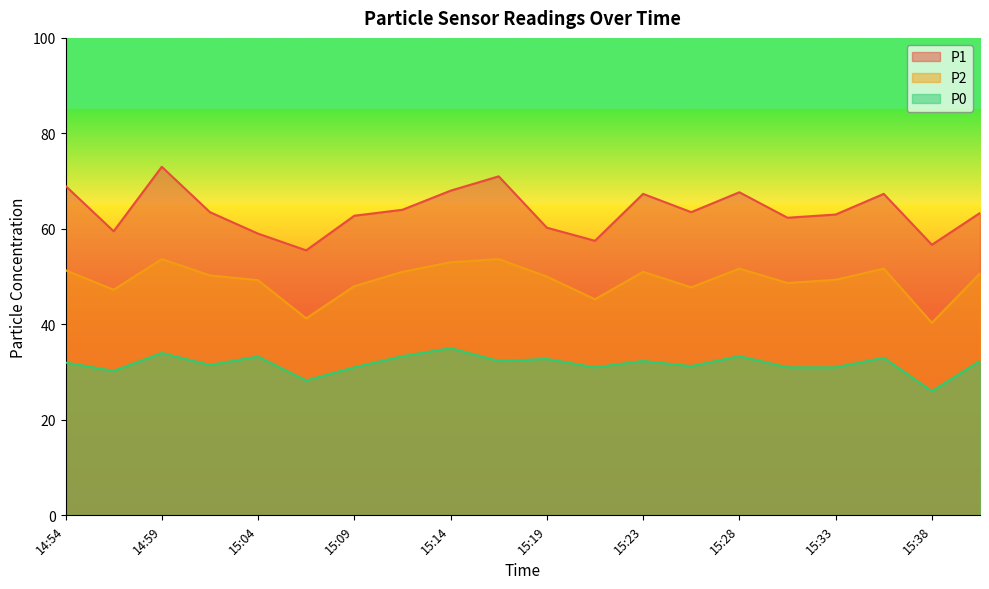

What position from the right is 15:40?

1